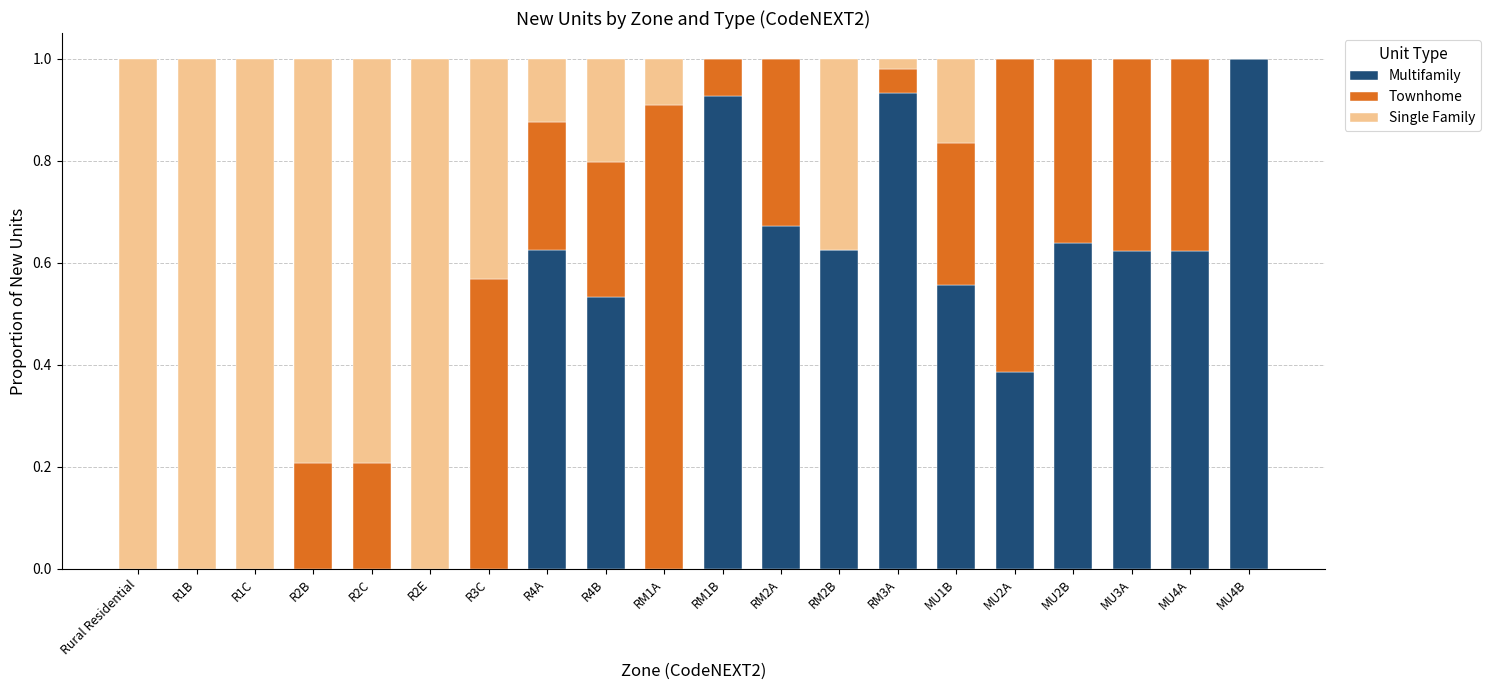

What is the total value across all series at R1C?

1.0